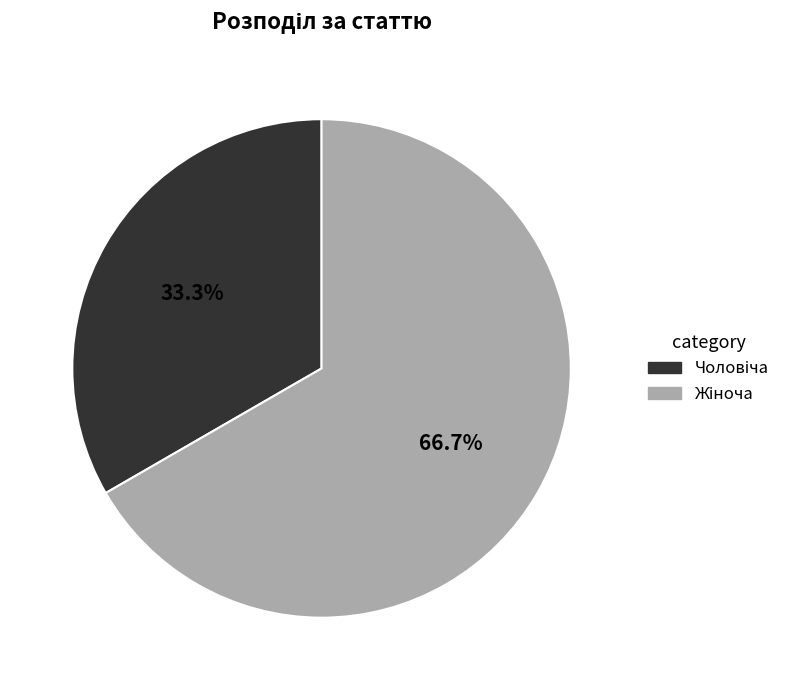

Is there a majority slice in this chart?

Yes